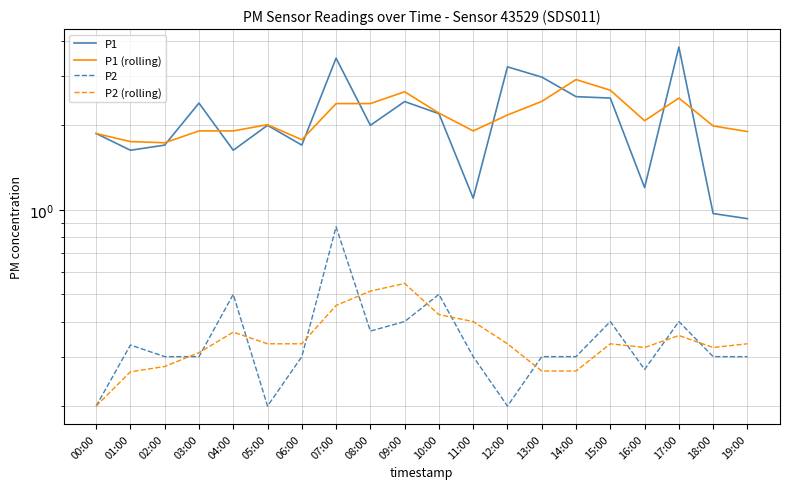

Between 17:00 and 18:00, which is larger?

17:00